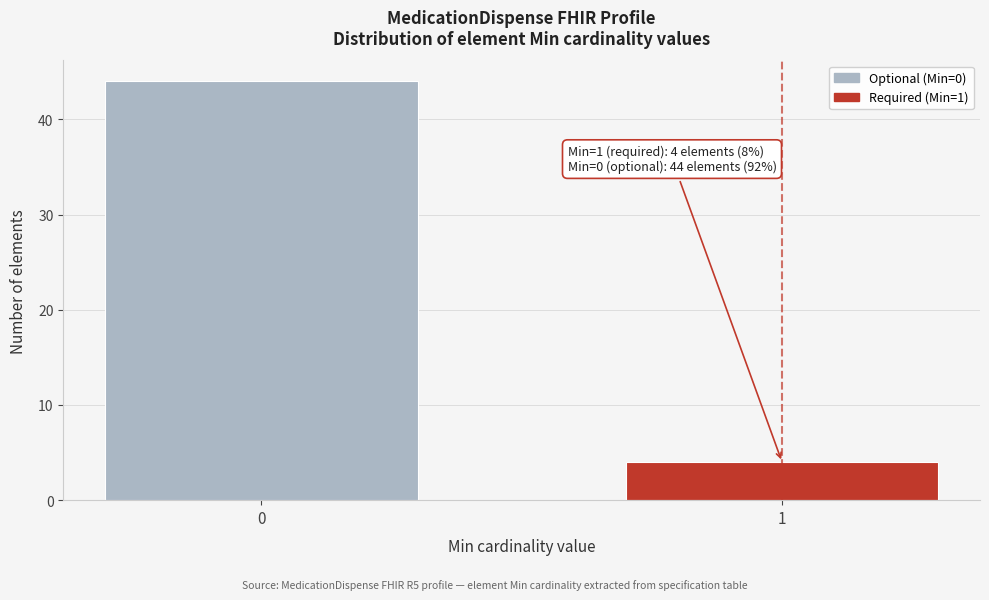

Reading left to right, what are all the values shown in this chart?

0=44	1=4